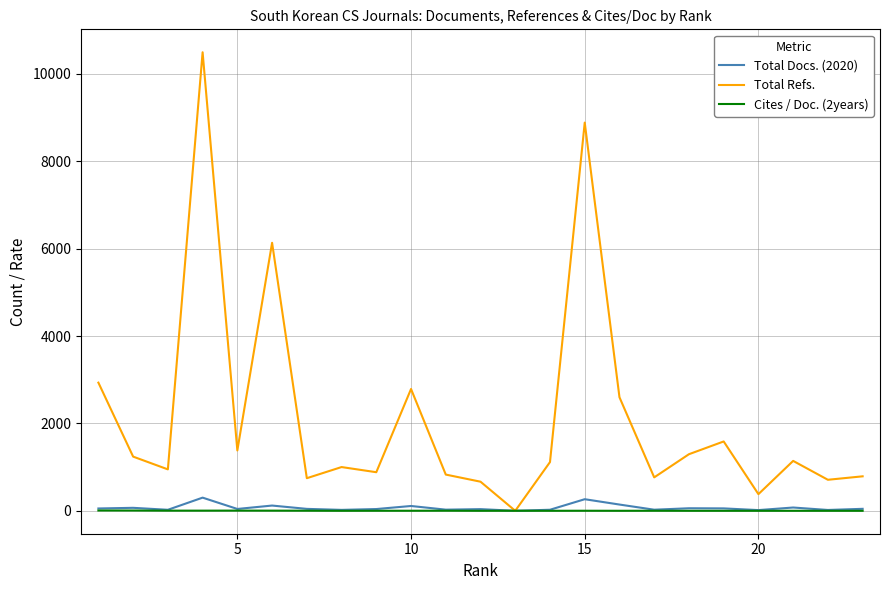

What is the greatest value displayed?

10495